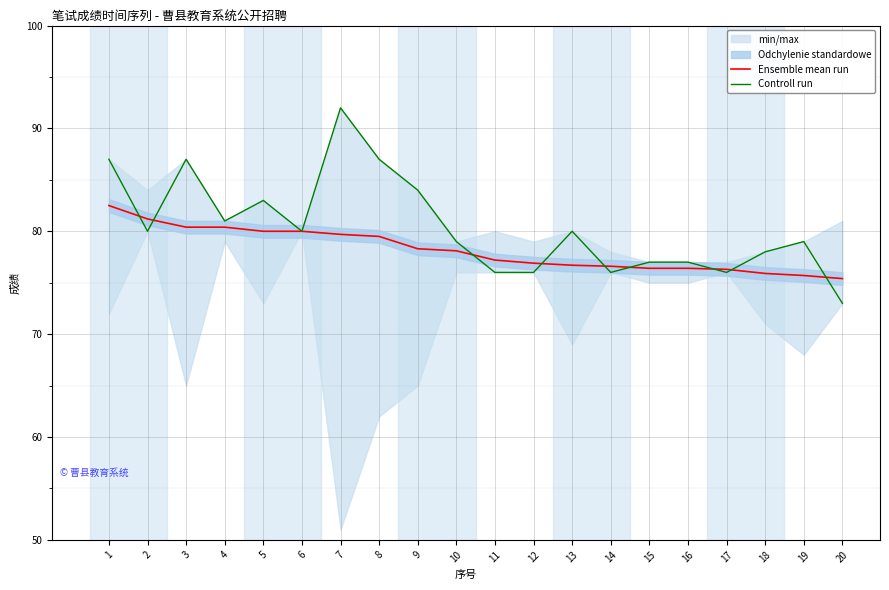

At which label does Controll run reach its peak?

7